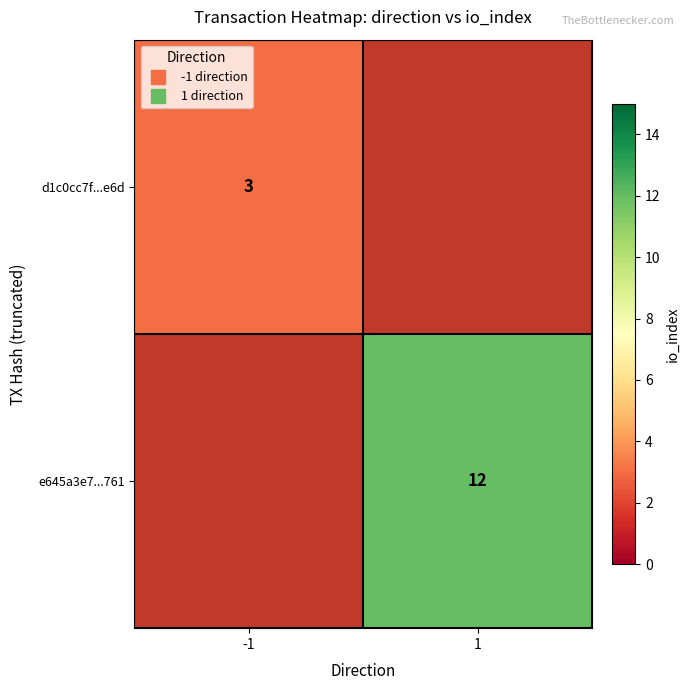

Rank the series by their maximum value, from lowest to highest.

d1c0cc7f...e6d, e645a3e7...761